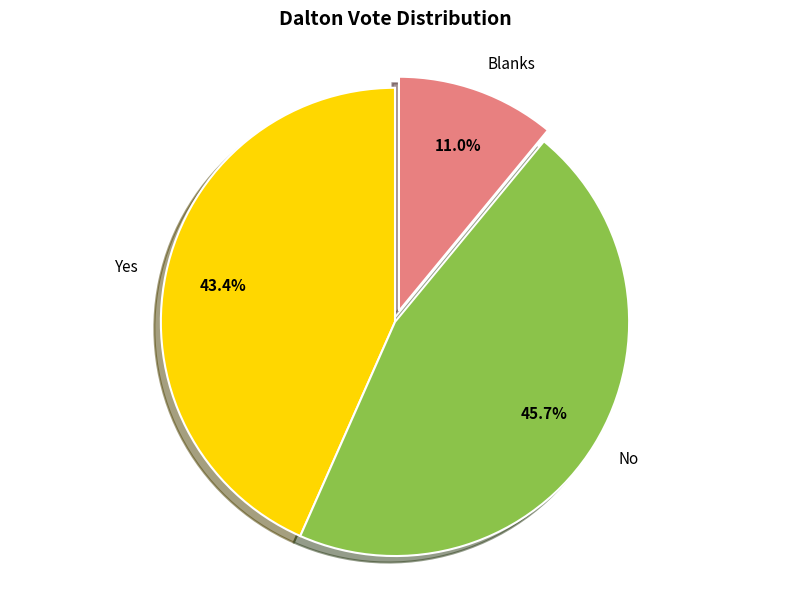

What percentage is NOT represented by Yes?

56.6%